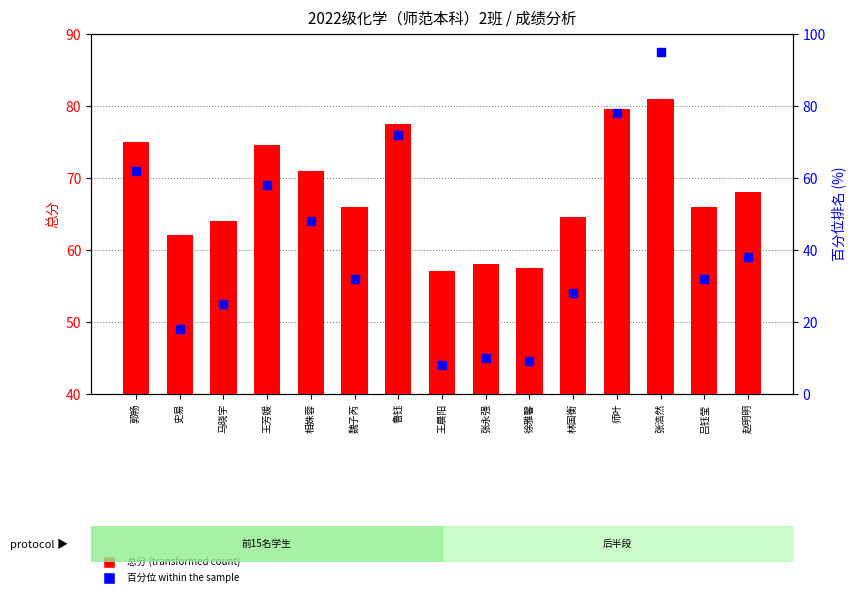

Which series contains the highest Y value?

百分位排名